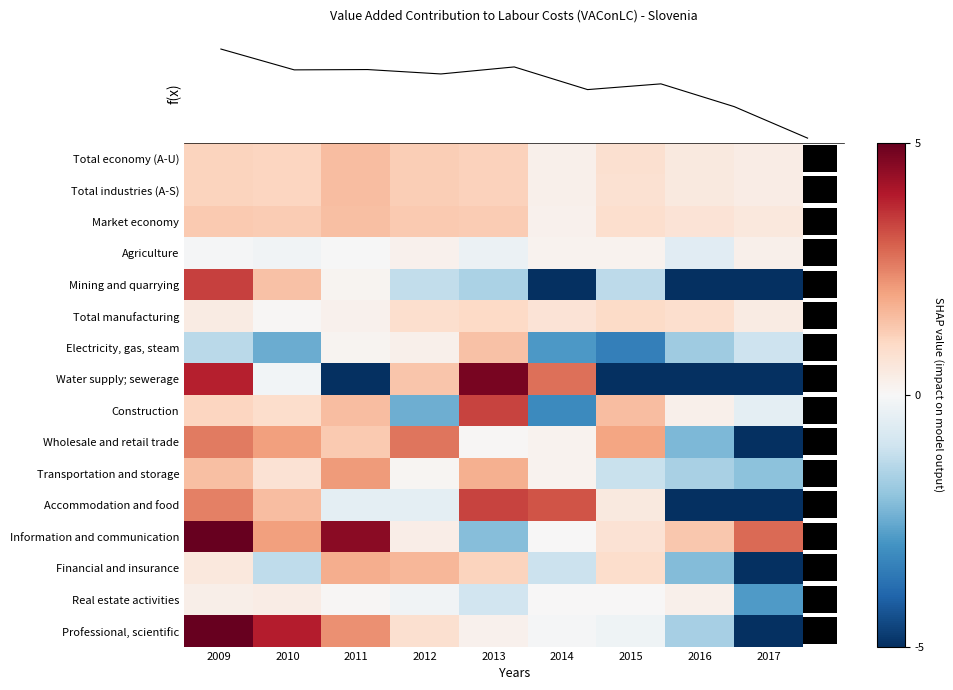

How many data points in Total industries (A-S) are less than 1?

4